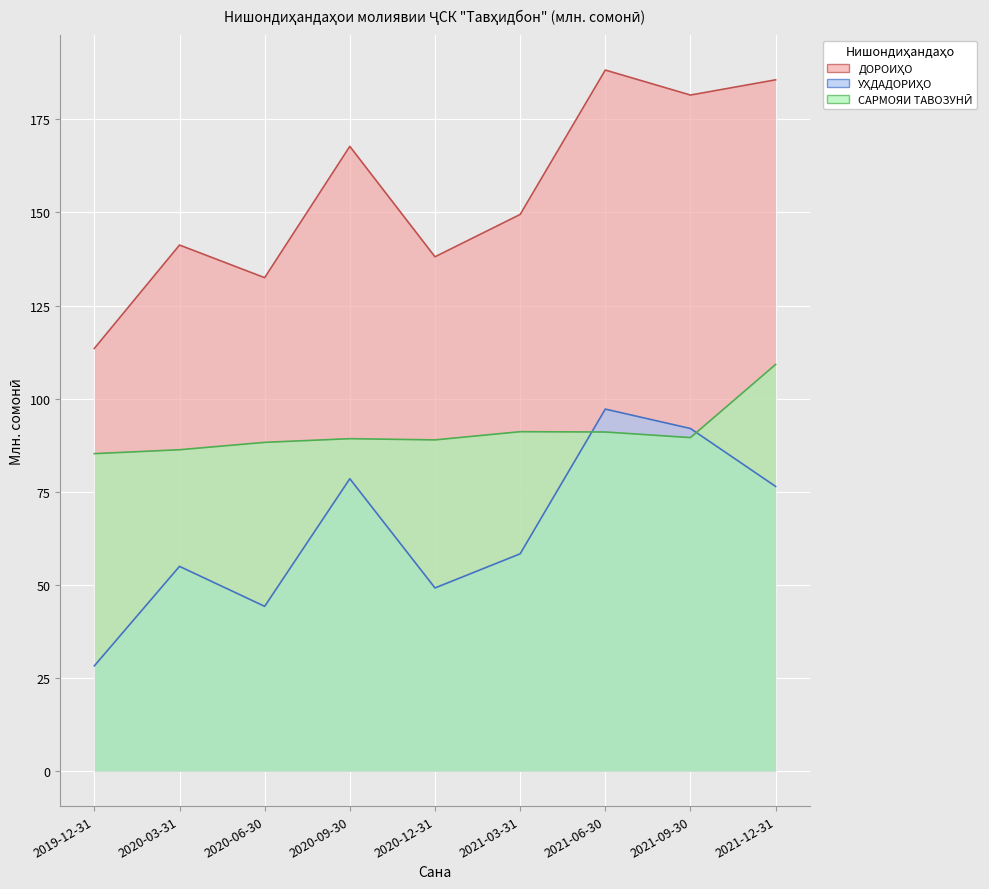

Rank the categories by ДОРОИҲО value from lowest to highest.

2019-12-31, 2020-06-30, 2020-12-31, 2020-03-31, 2021-03-31, 2020-09-30, 2021-09-30, 2021-12-31, 2021-06-30